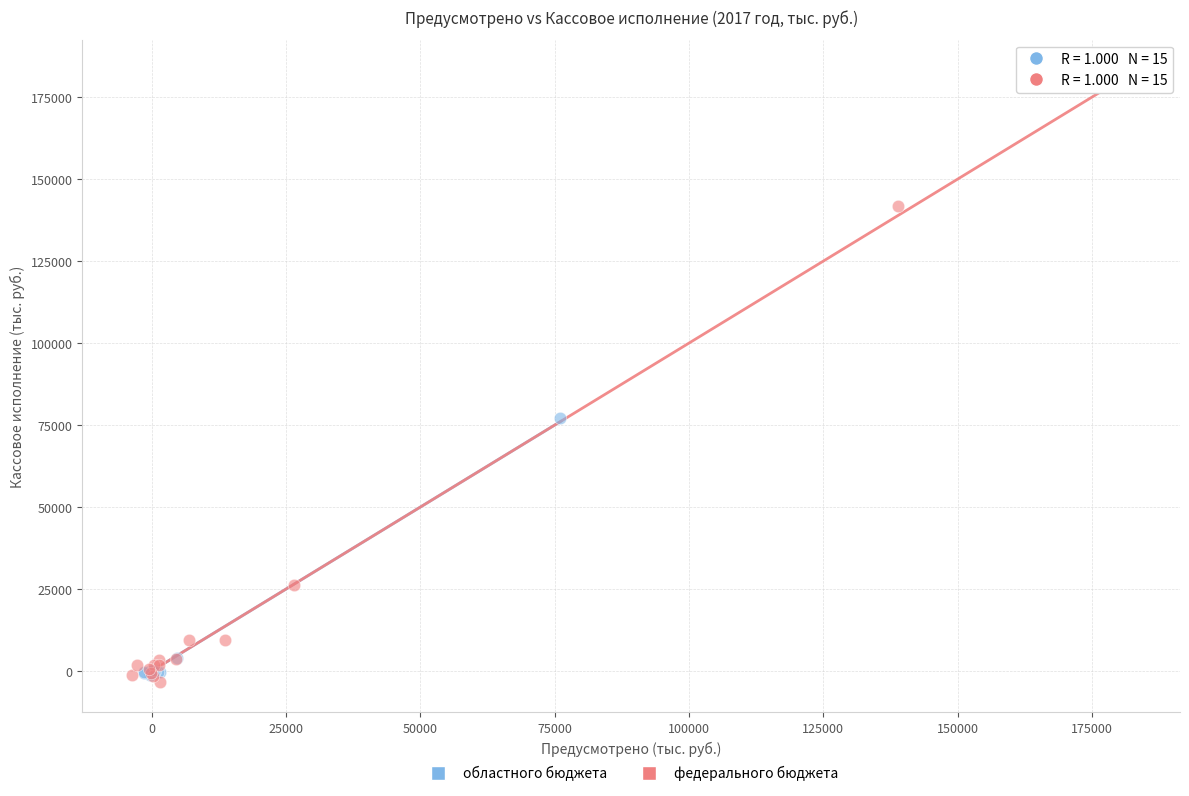

Which series reaches the maximum Y coordinate?

федерального бюджета